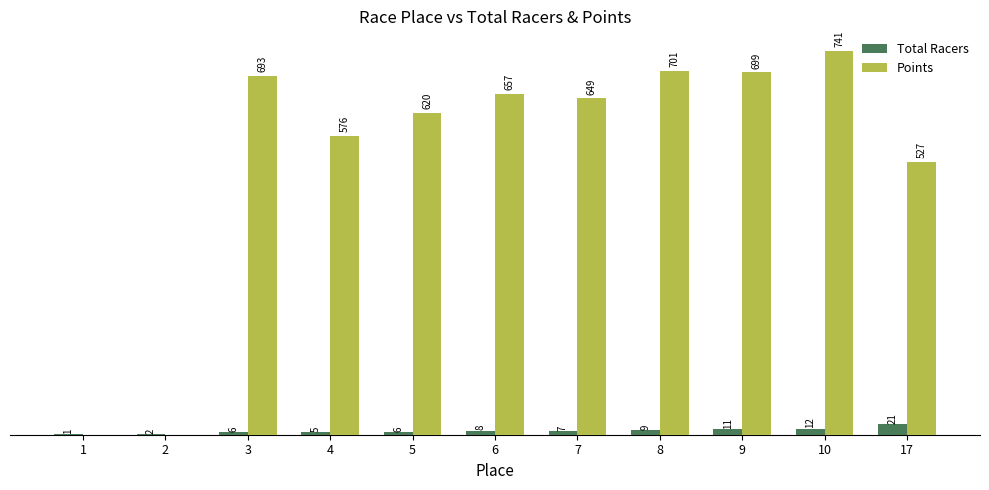

Is the value of Points at 6 greater than the value of Total Racers at 7?

Yes